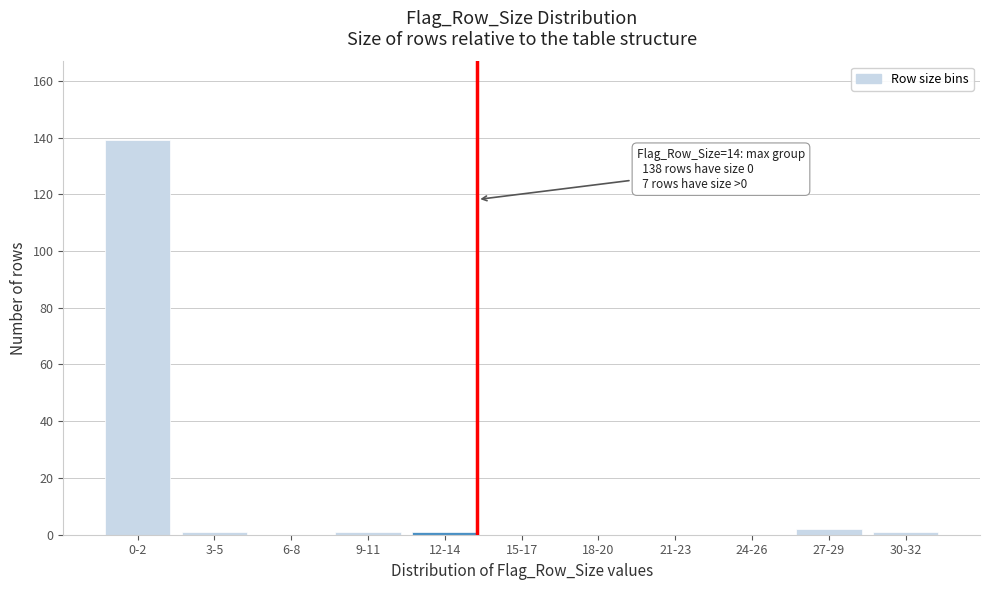

Reading left to right, transcribe all the data shown in this chart.

0-2=139	3-5=1	6-8=0	9-11=1	12-14=1	15-17=0	18-20=0	21-23=0	24-26=0	27-29=2	30-32=1